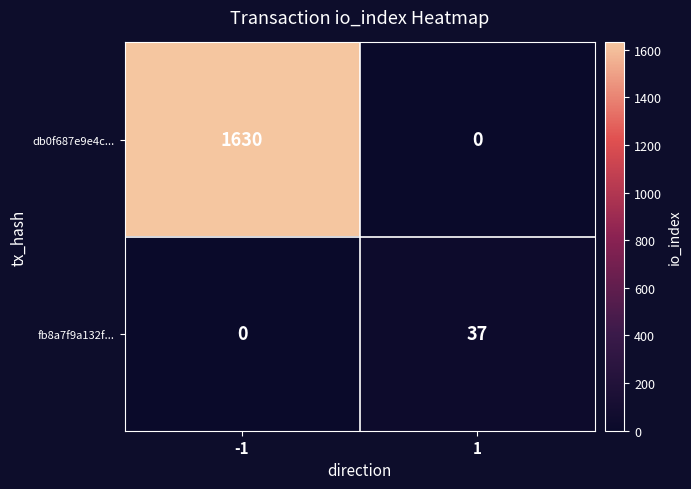

What is the difference between the highest and lowest values at 1?

37